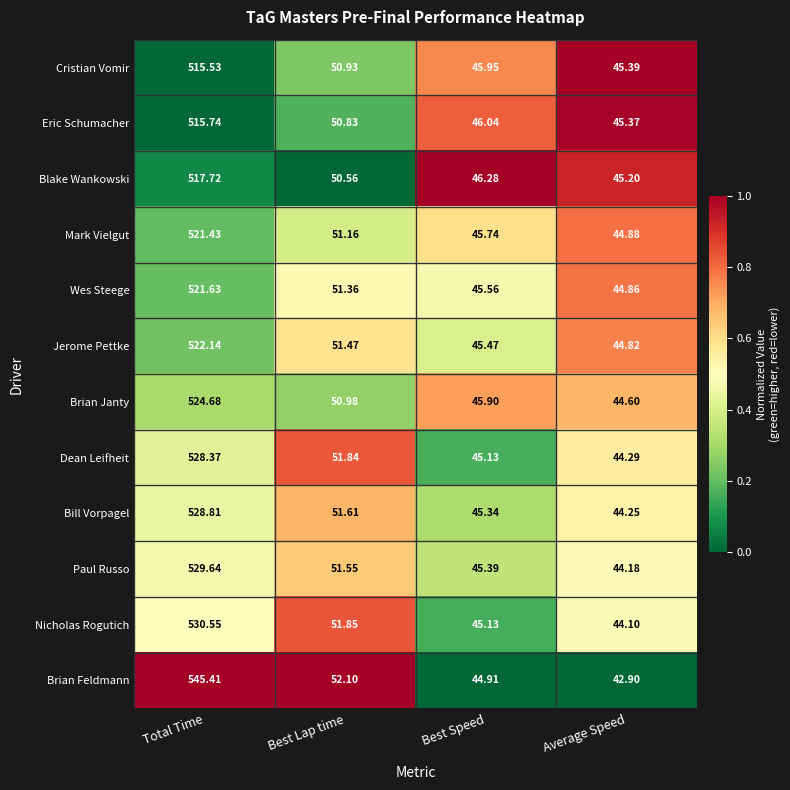

Between Total Time and Best Lap time, which series saw the biggest shift?

Brian Feldmann